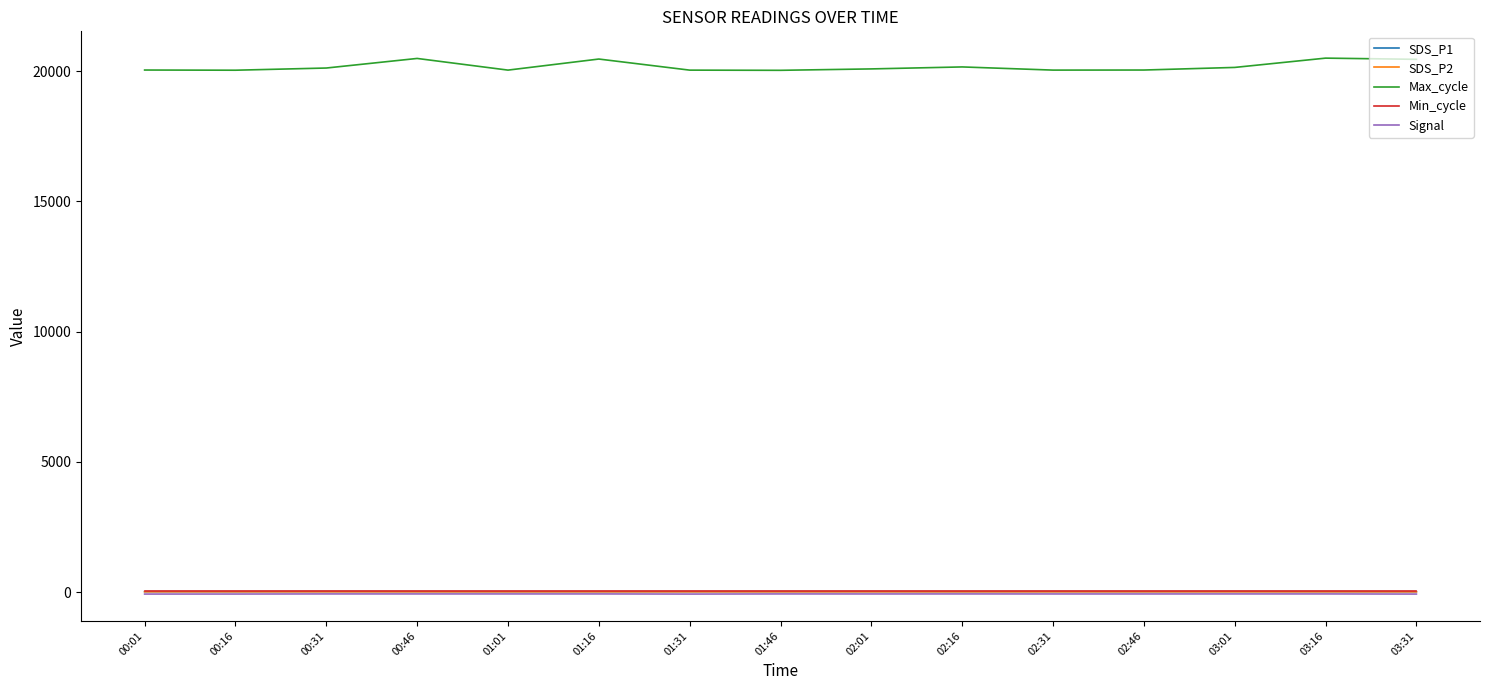

Which series has the largest total across all categories?

Max_cycle